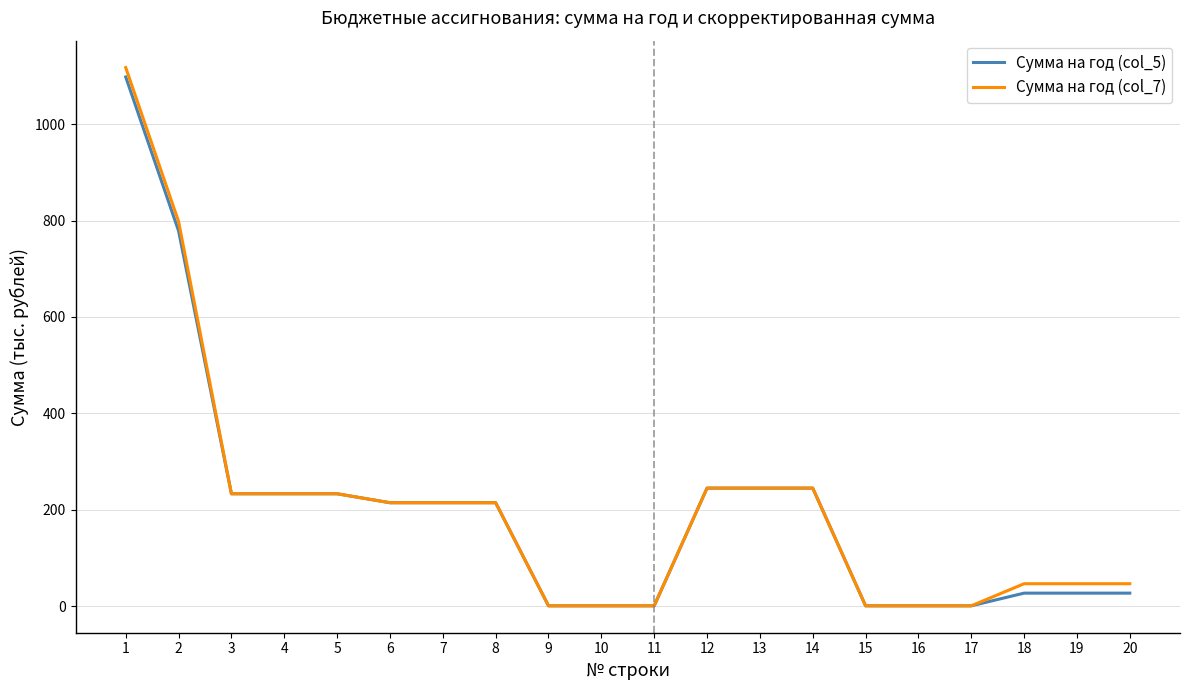

Which series has the widest spread of values?

Сумма на год (col_7)